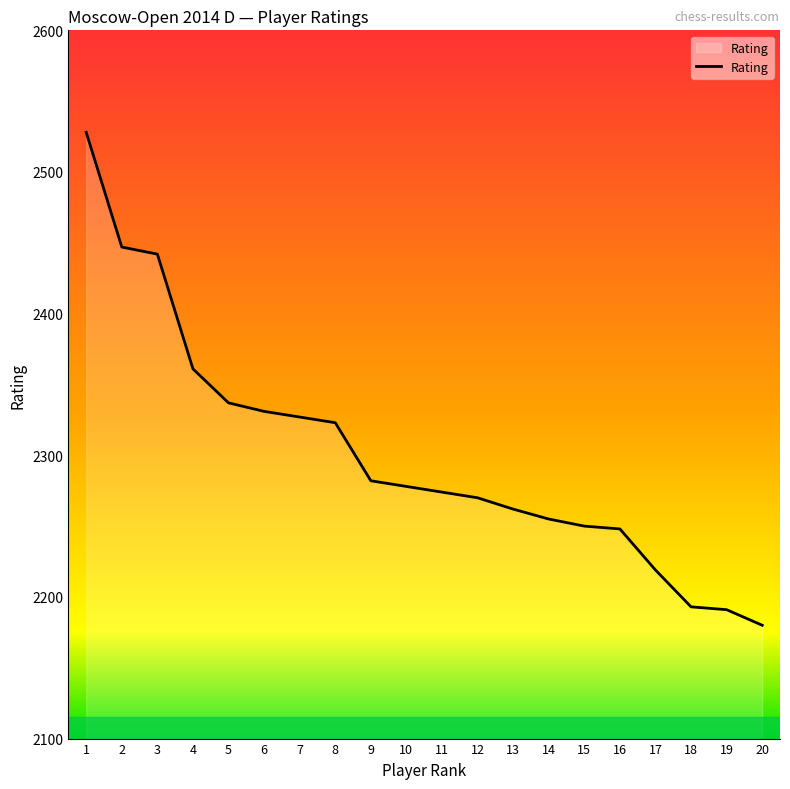

The value at 3 is 2442. True or false?

True